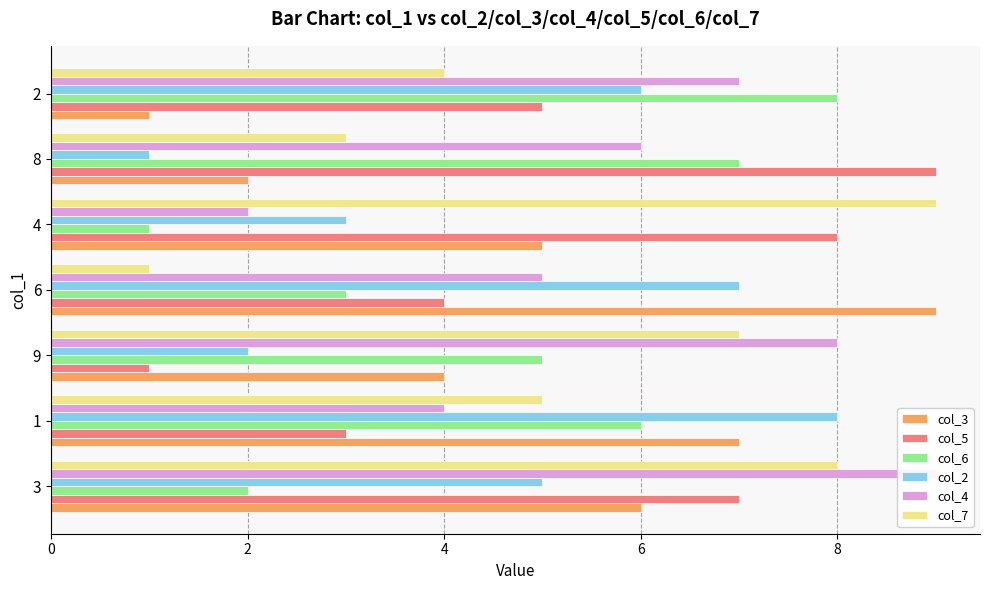

Does the chart contain any negative values?

No